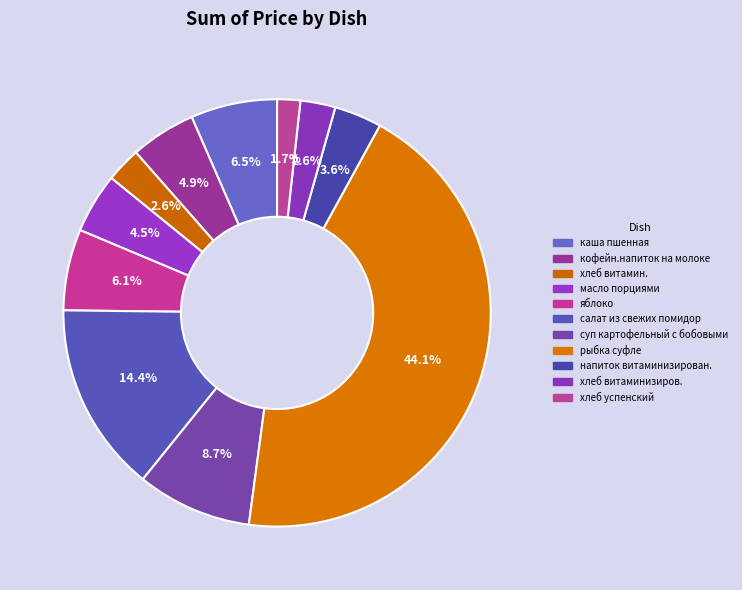

Is there a majority slice in this chart?

No